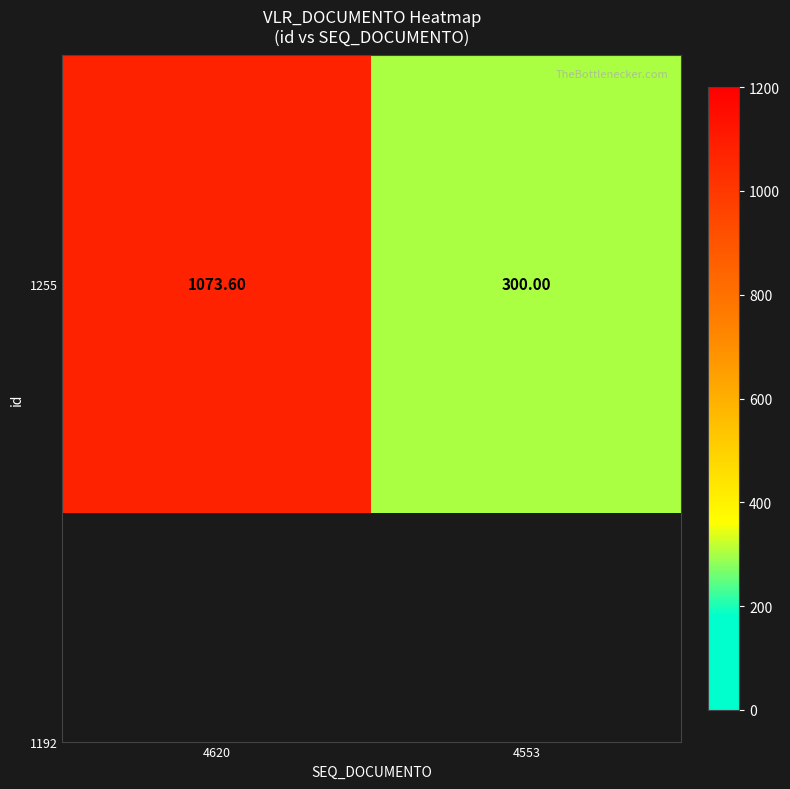

Approximately how many times larger is the value at 4553 compared to 4620?

0.3